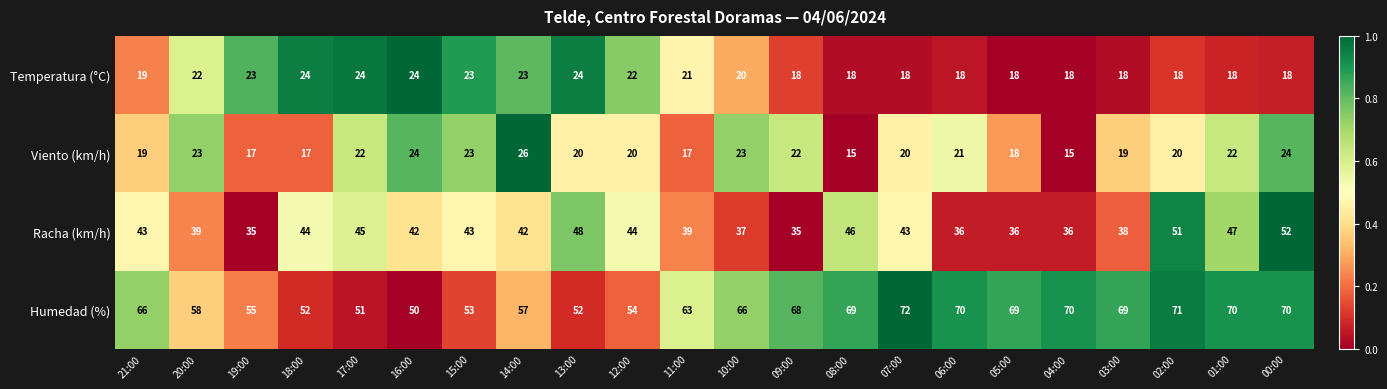

True or false: Temperatura (°C) has a value of 9 at 04:00.

False